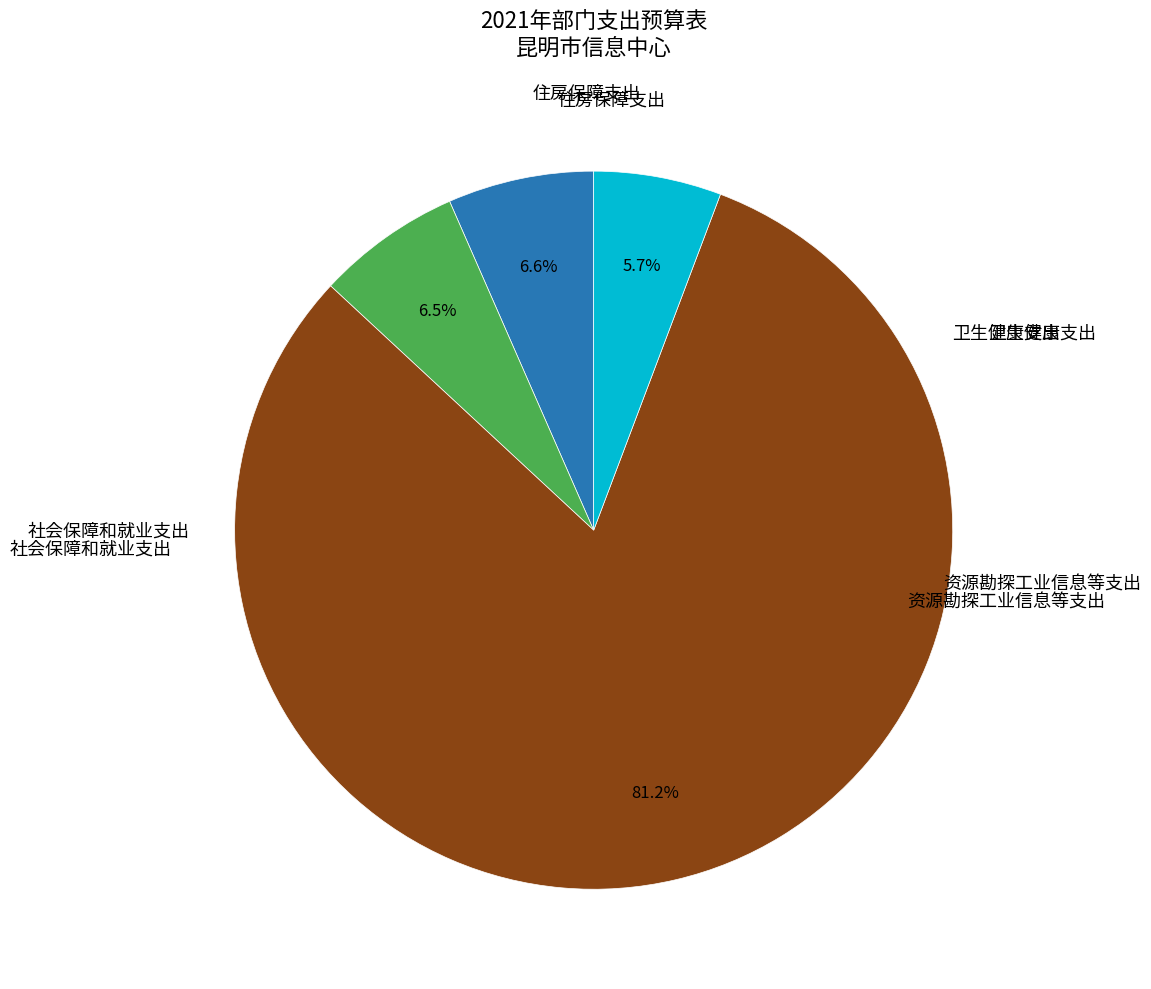

Is there a majority slice in this chart?

Yes